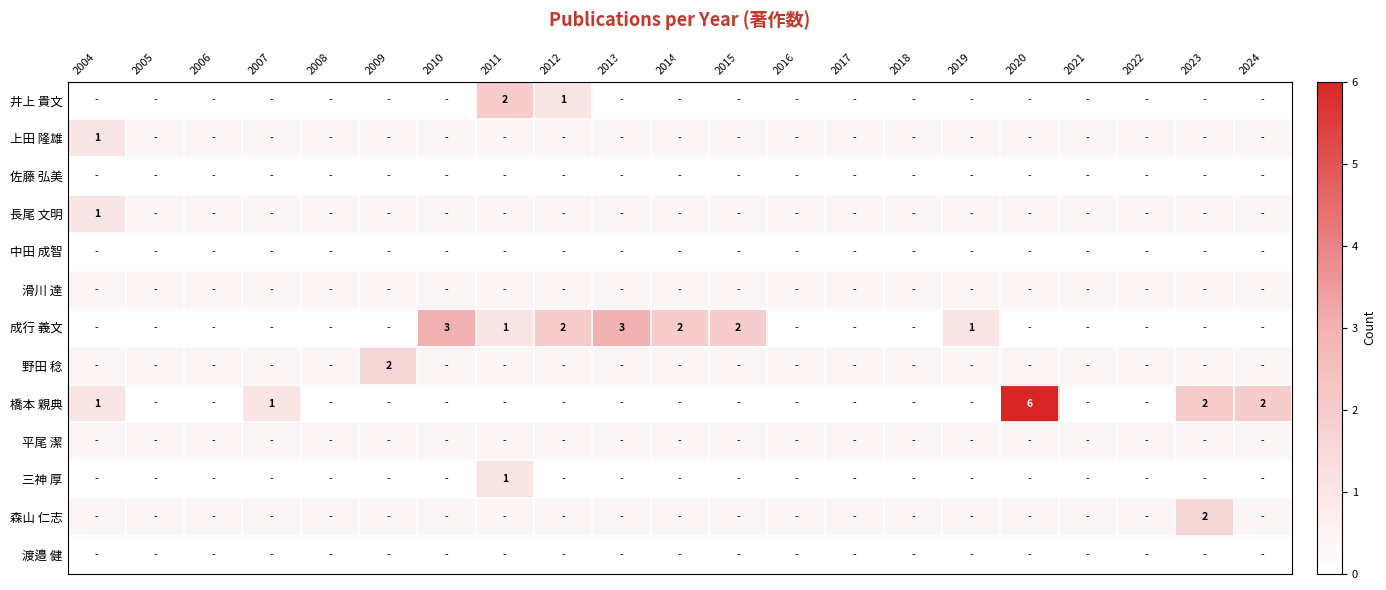

The 三神 厚 series shows 1 at 2017. True or false?

False